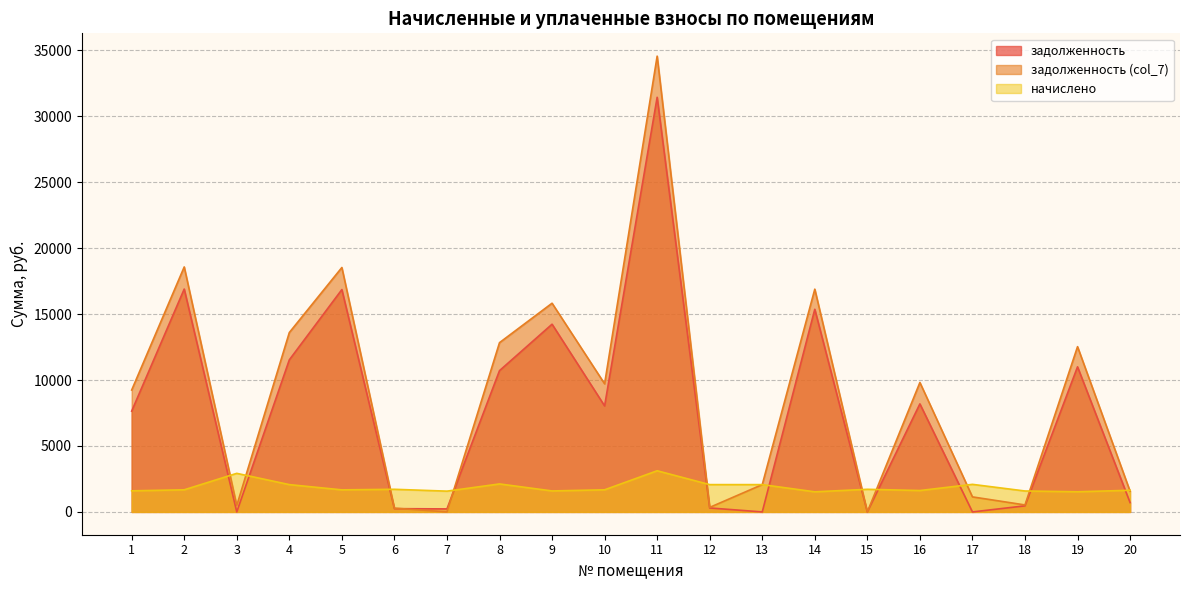

How many positive values does the задолженность (col_7) series have?

19